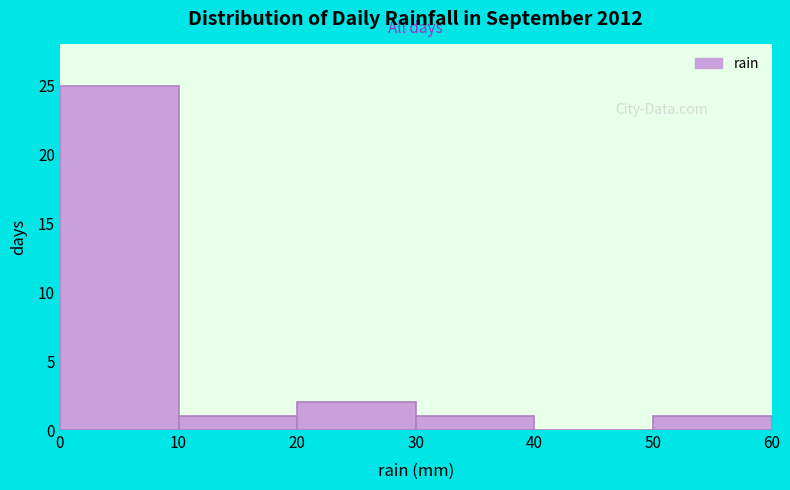

Over which range of the x-axis is the bar tallest?

0 to 10